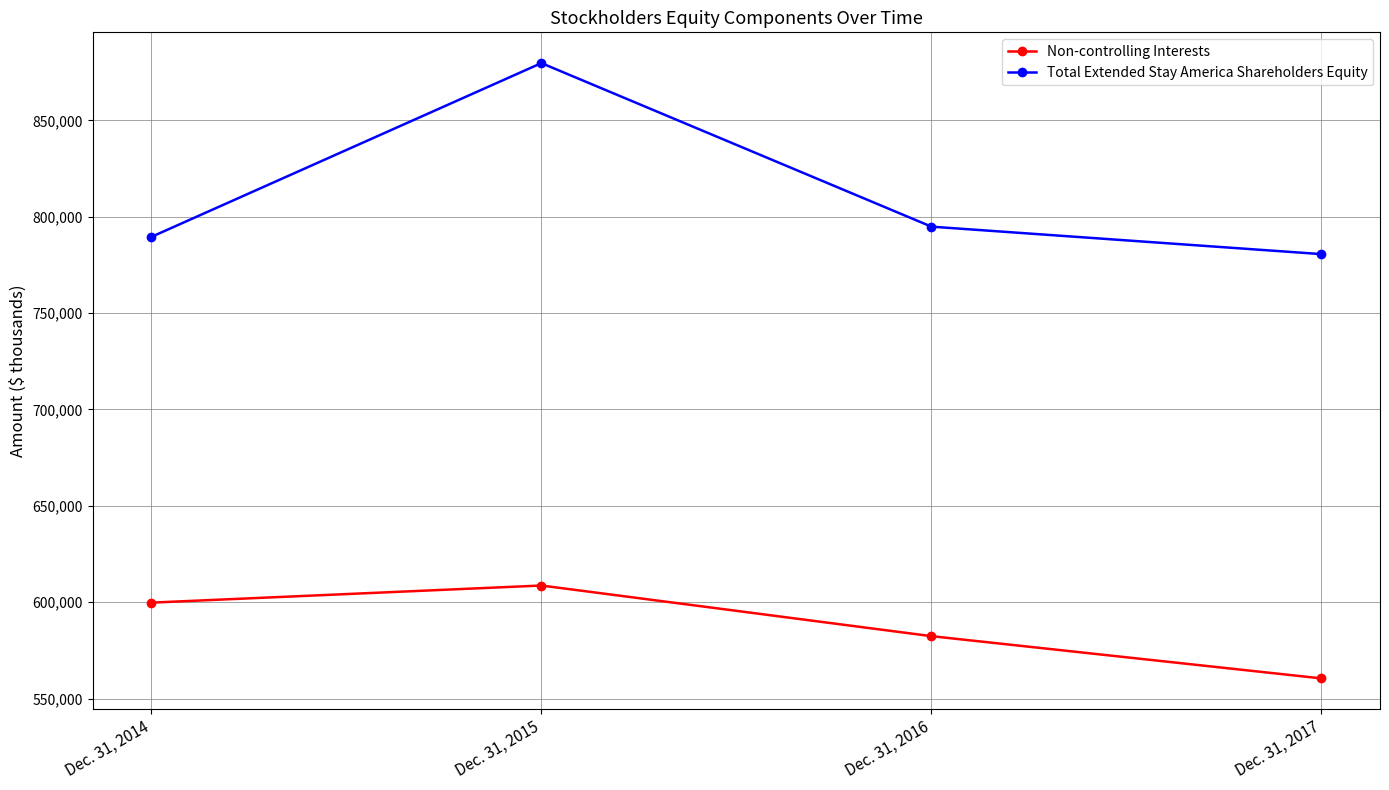

Rank the series at Dec. 31, 2015 from highest to lowest value.

Total Extended Stay America Shareholders Equity, Non-controlling Interests